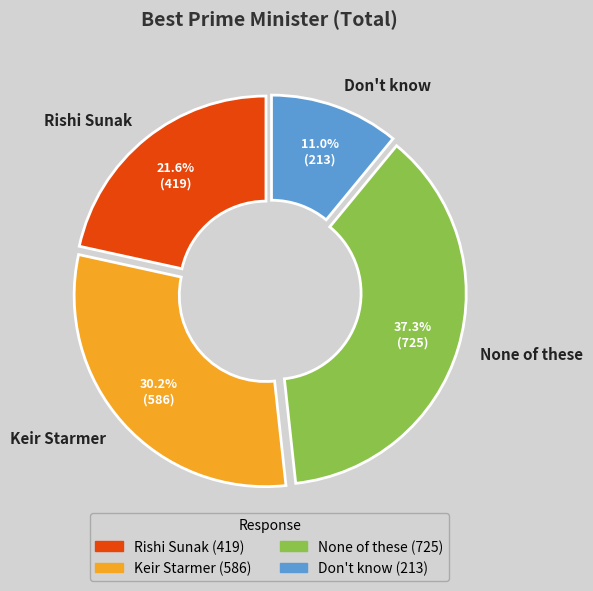

What is the ratio of the value at Rishi Sunak to the value at Keir Starmer?

0.7